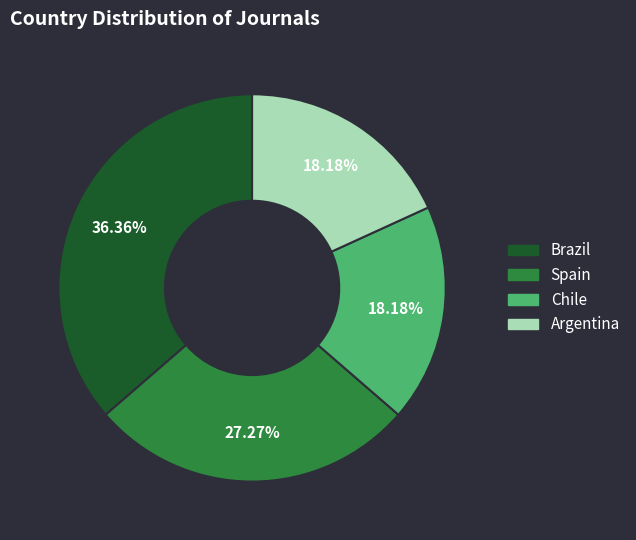

Does Brazil account for over 50% of the chart?

No